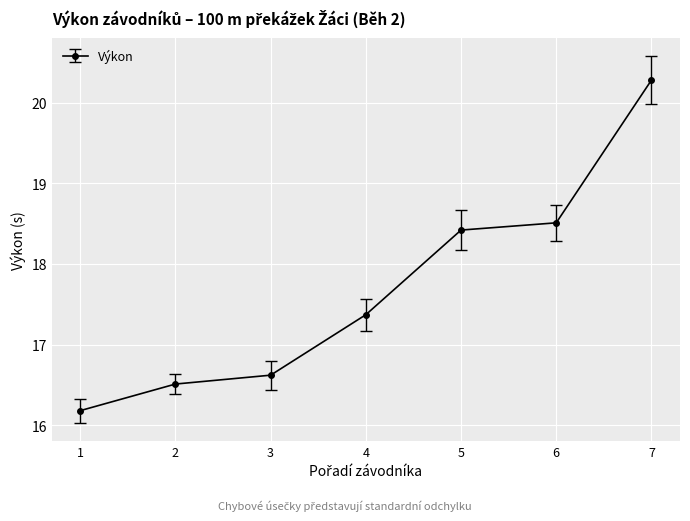

Approximately how many times larger is the value at 1 compared to 4?

0.9